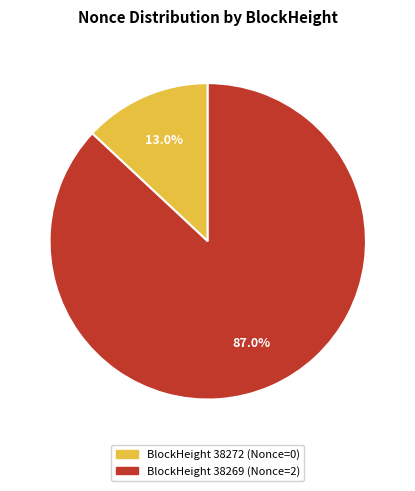

Is there any slice that represents more than half of the pie?

Yes